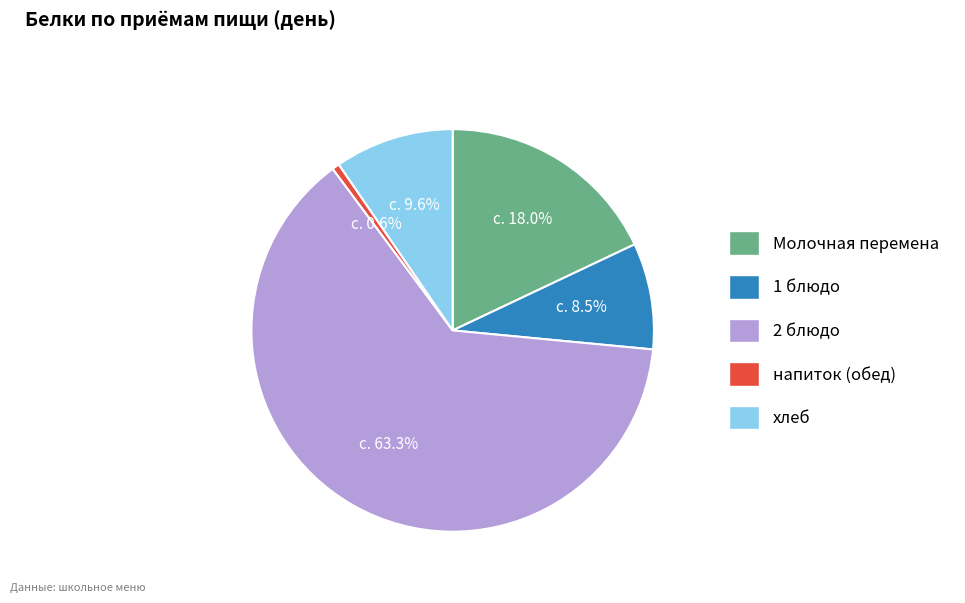

To the nearest percent, what portion does напиток (обед) represent?

1%